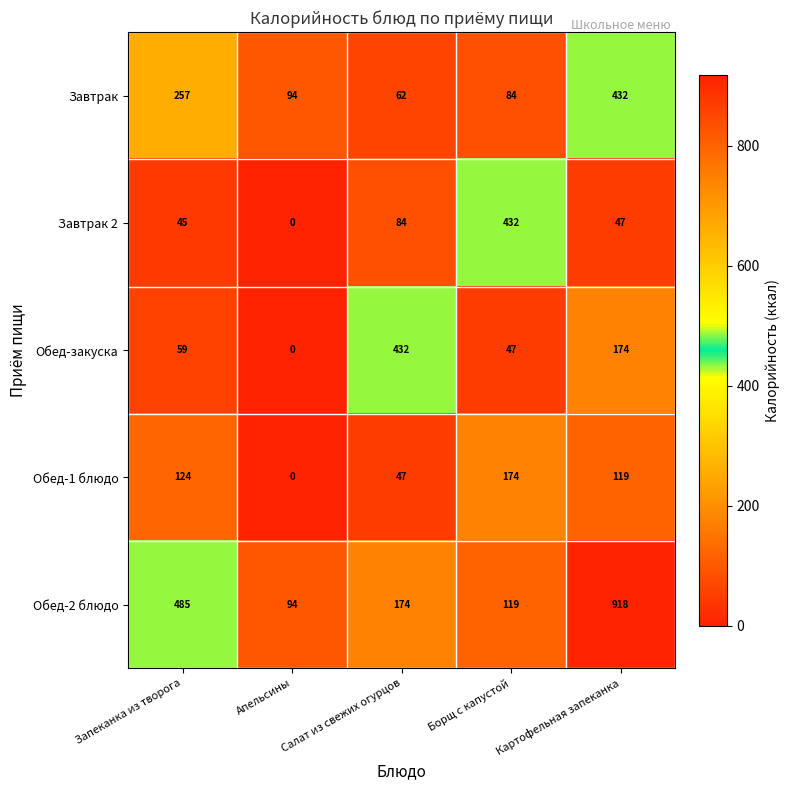

Which category has the highest value across all series?

Картофельная запеканка